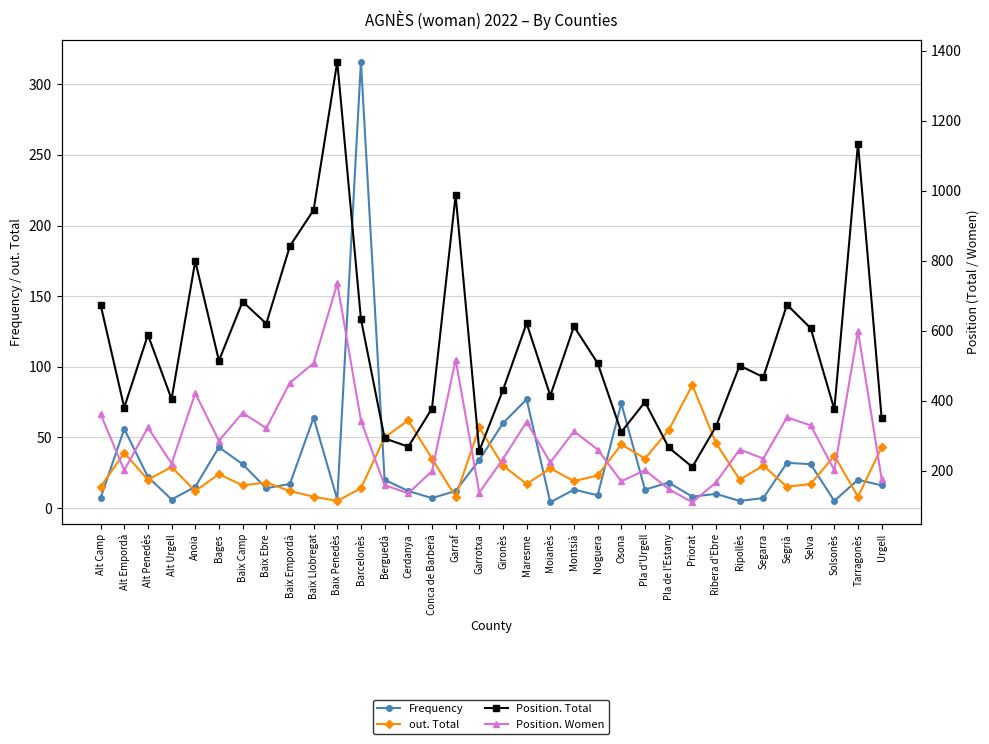

What position from the right is Noguera?

13